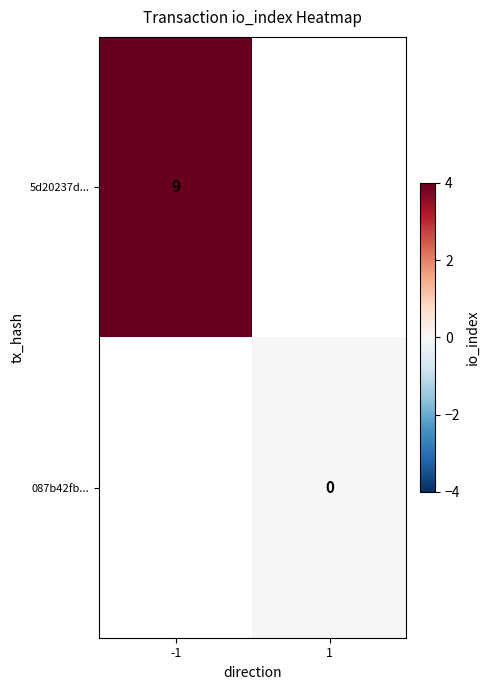

The 5d20237d... series shows 3 at -1. True or false?

False